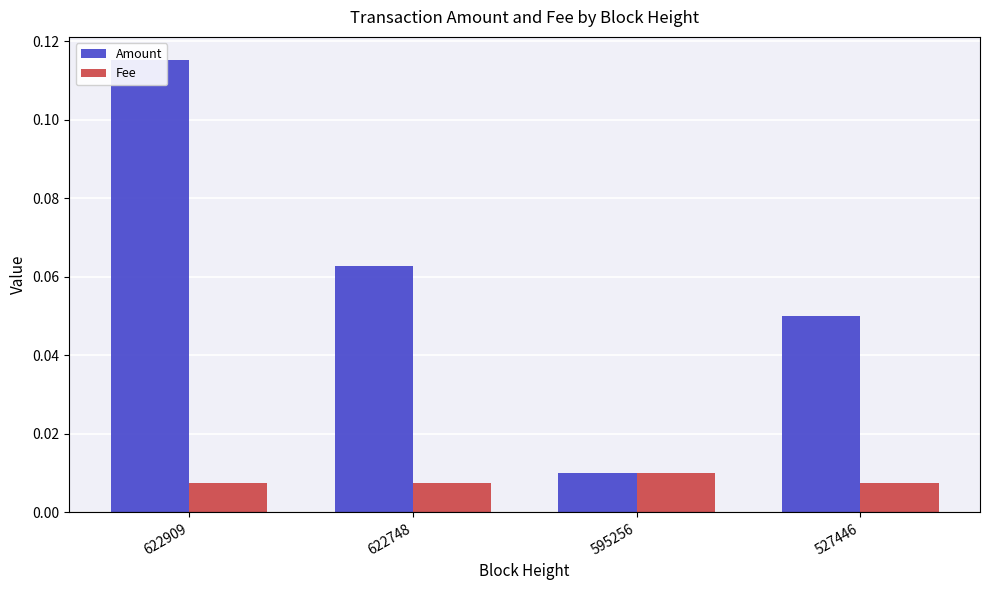

At 622748, list the series in order from smallest to largest.

Fee, Amount